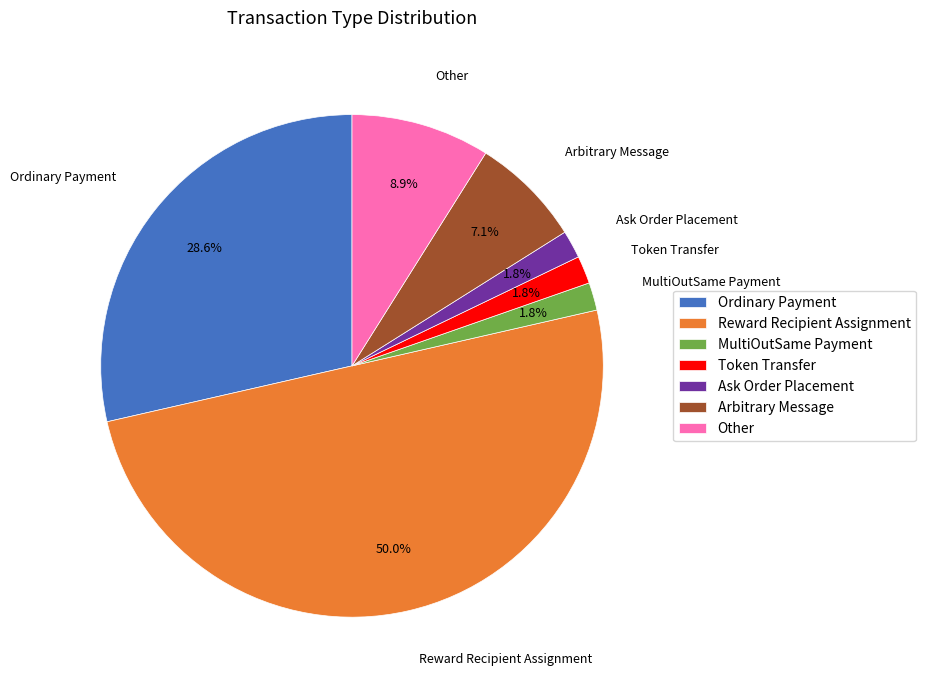

Between MultiOutSame Payment and Ordinary Payment, which is larger?

Ordinary Payment